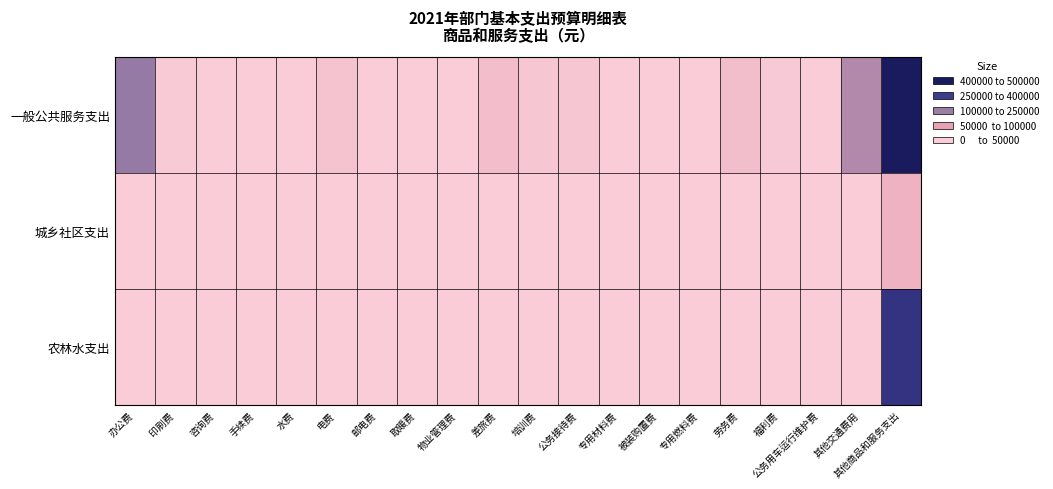

List the series in order of their peak value, highest first.

一般公共服务支出, 农林水支出, 城乡社区支出